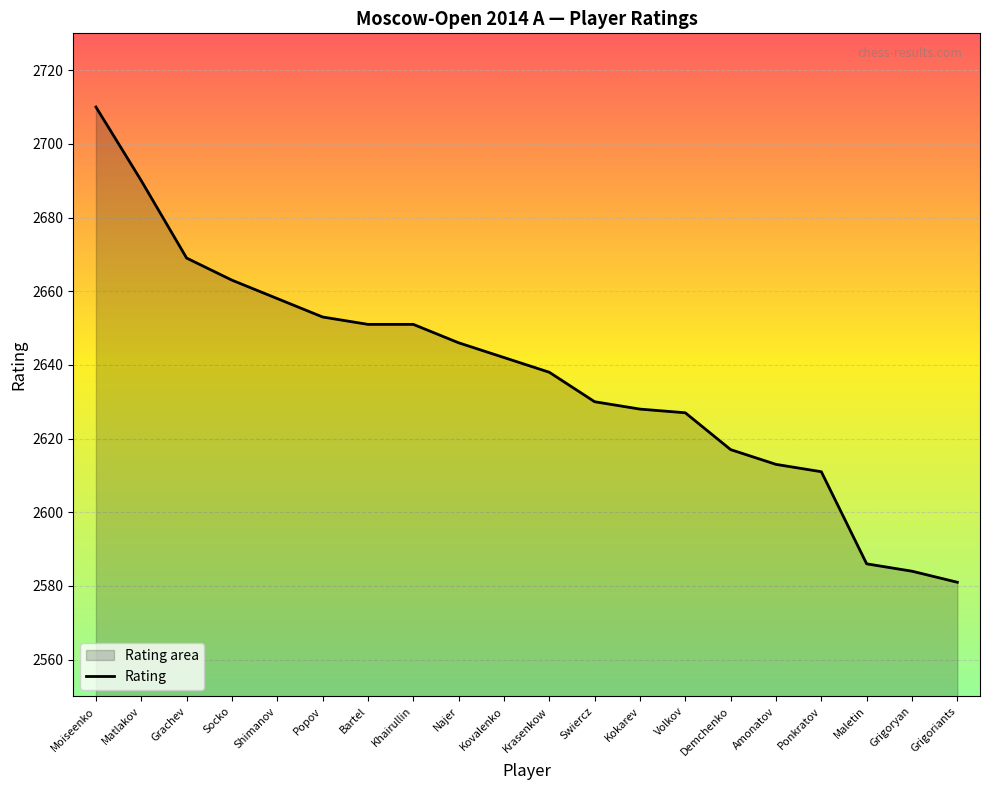

Approximately how many times larger is the value at Maletin compared to Kokarev?

1.0